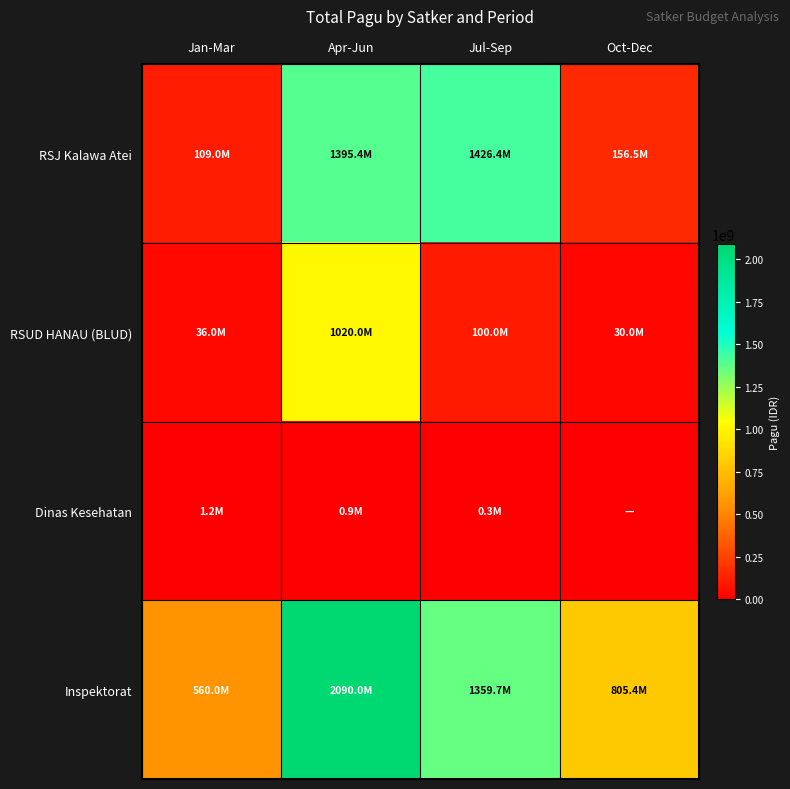

Between Jan-Mar and Apr-Jun, which series saw the biggest shift?

Inspektorat